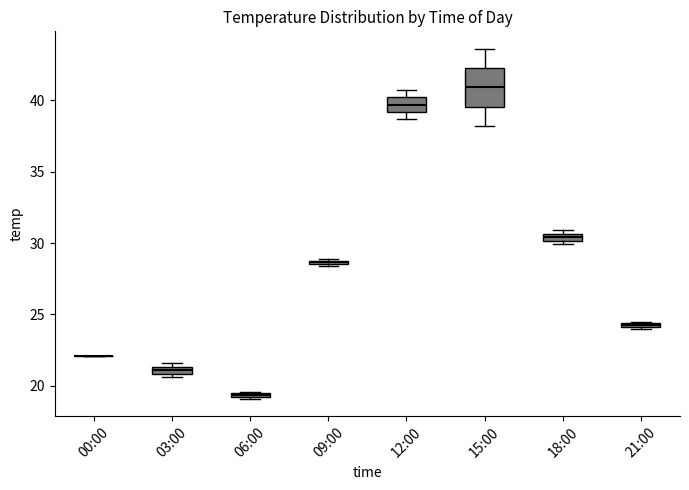

Where is the upper edge of the box for 09:00 on the y-axis? The values are not printed on the chart, so give them approximately, as read against the axis.

29.0